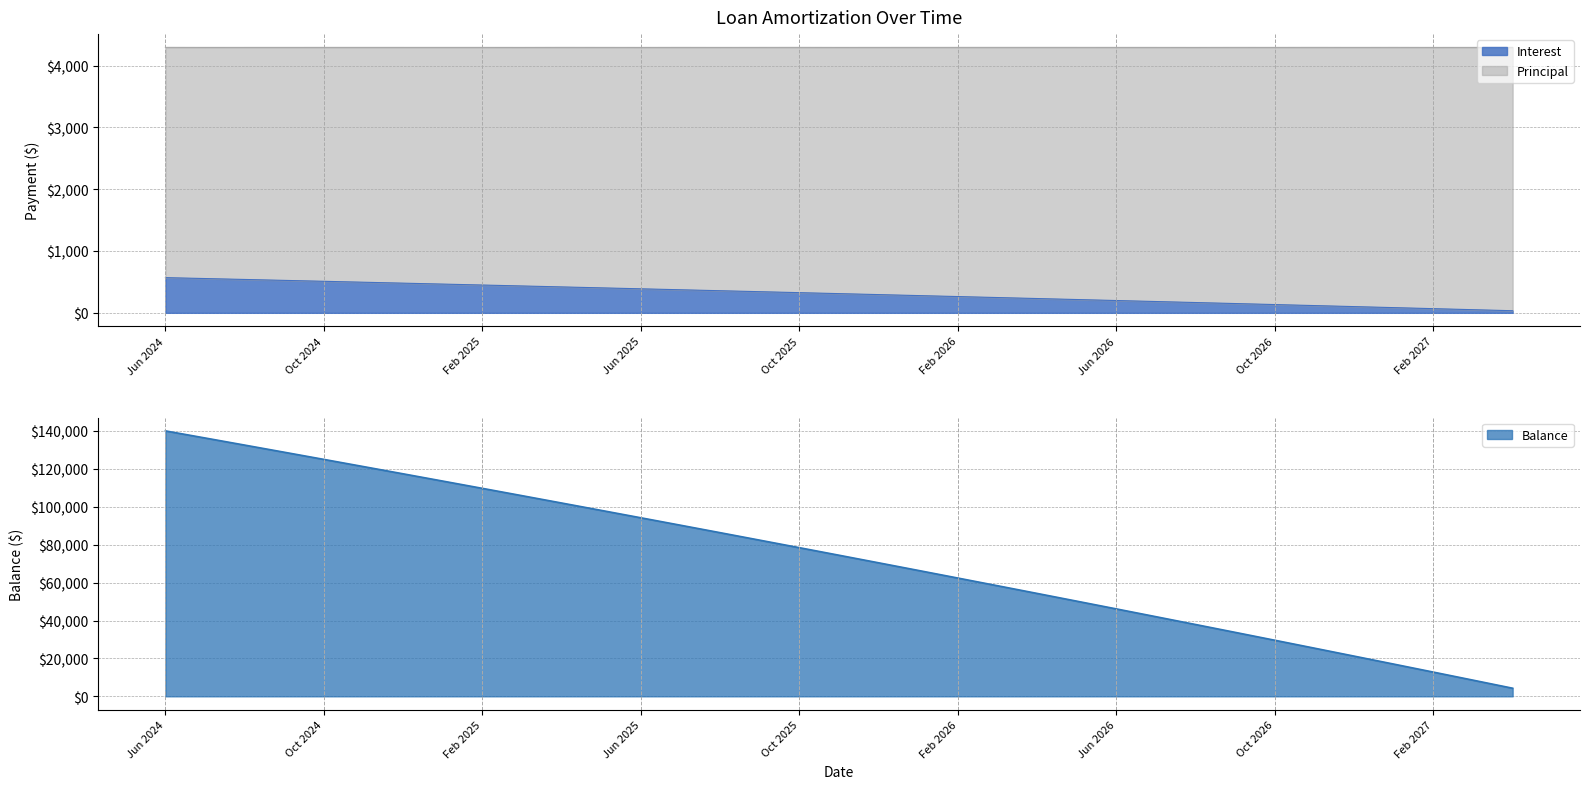

What is the difference between the second highest and second lowest values in the Interest series?

503.8